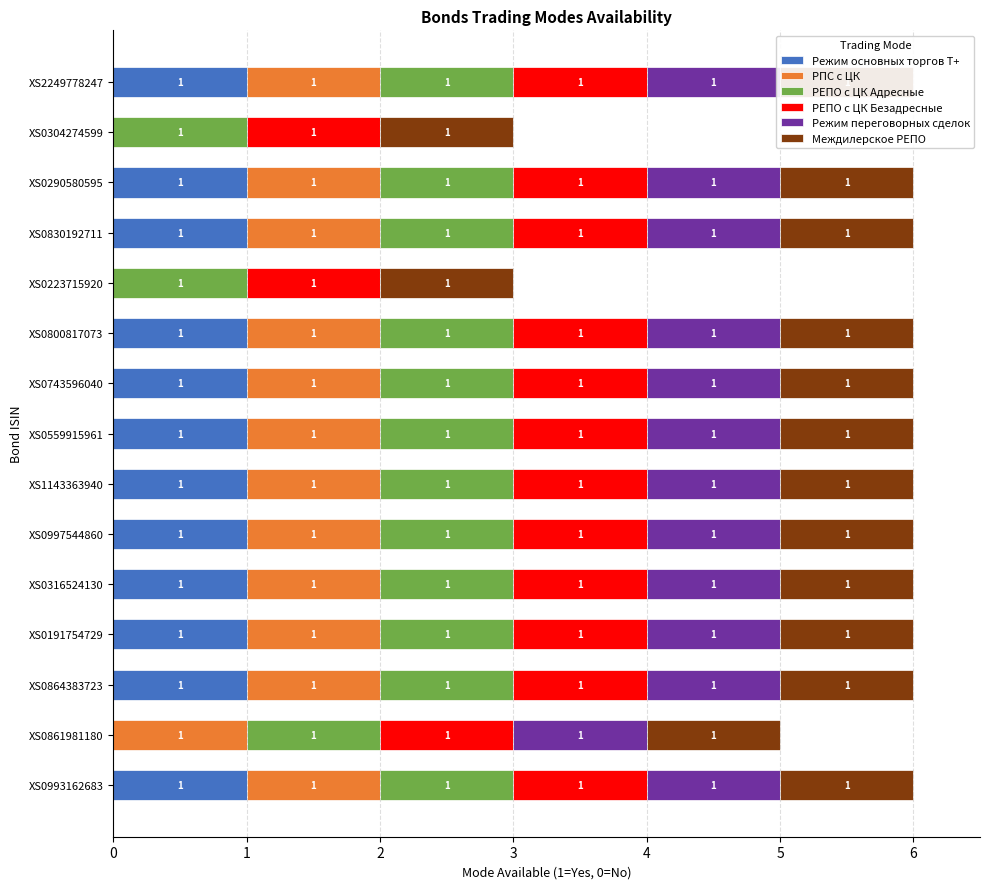

The value of Режим основных торгов Т+ at XS0559915961 is 1.0. True or false?

True